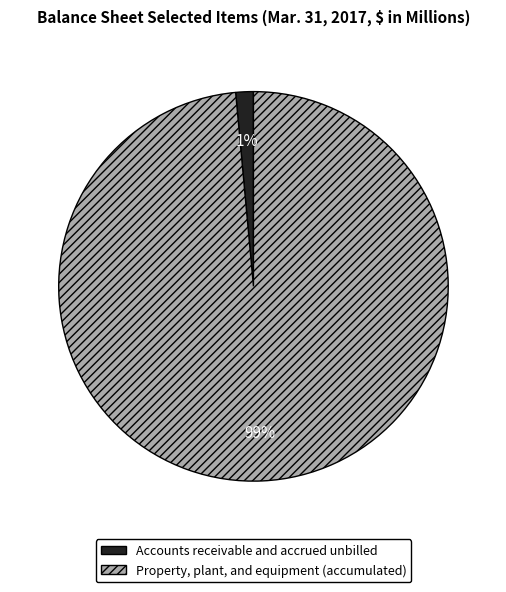

True or false: Accounts receivable and accrued unbilled accounts for 1% of the total.

True